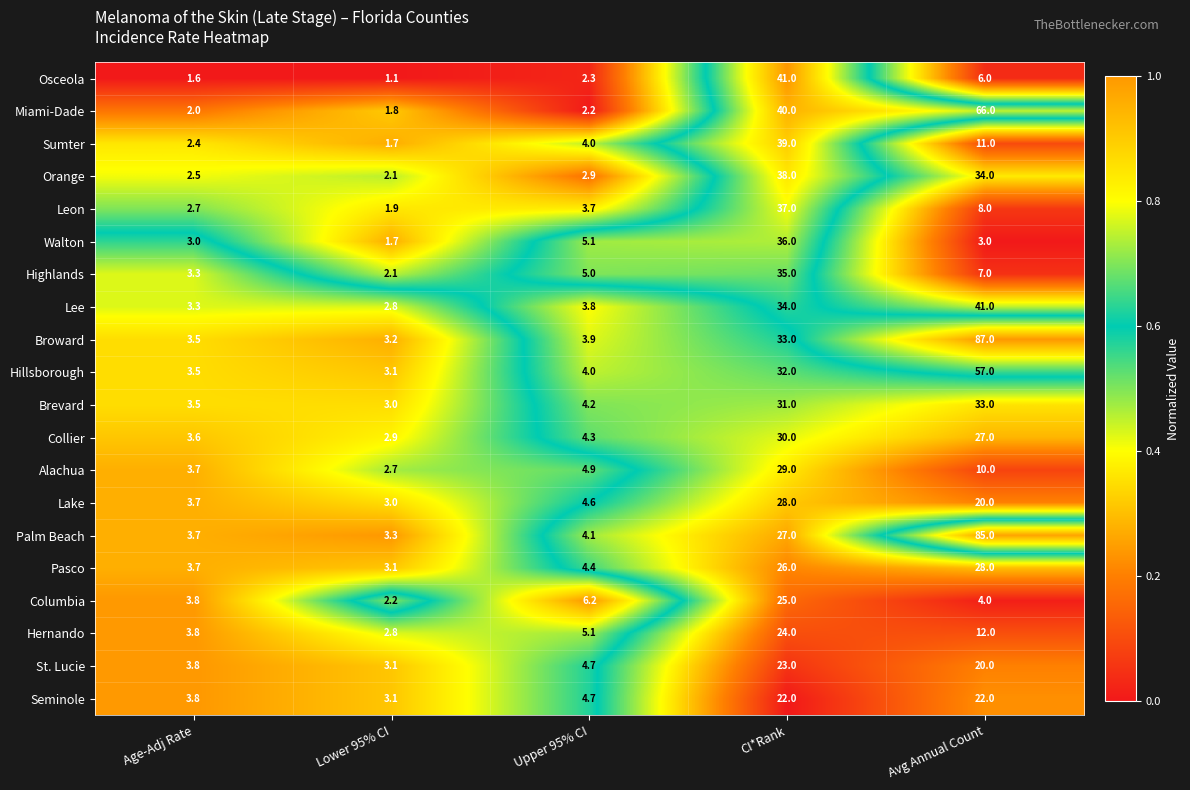

At which label is Columbia closest to 13?

Upper 95% CI